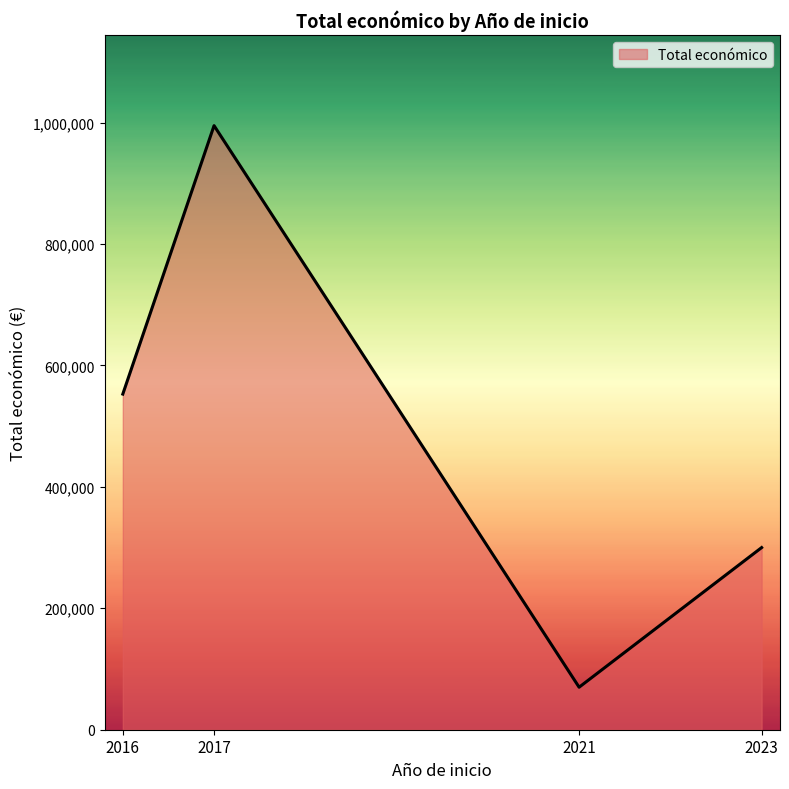

Rank the categories by value from highest to lowest.

2017, 2016, 2023, 2021